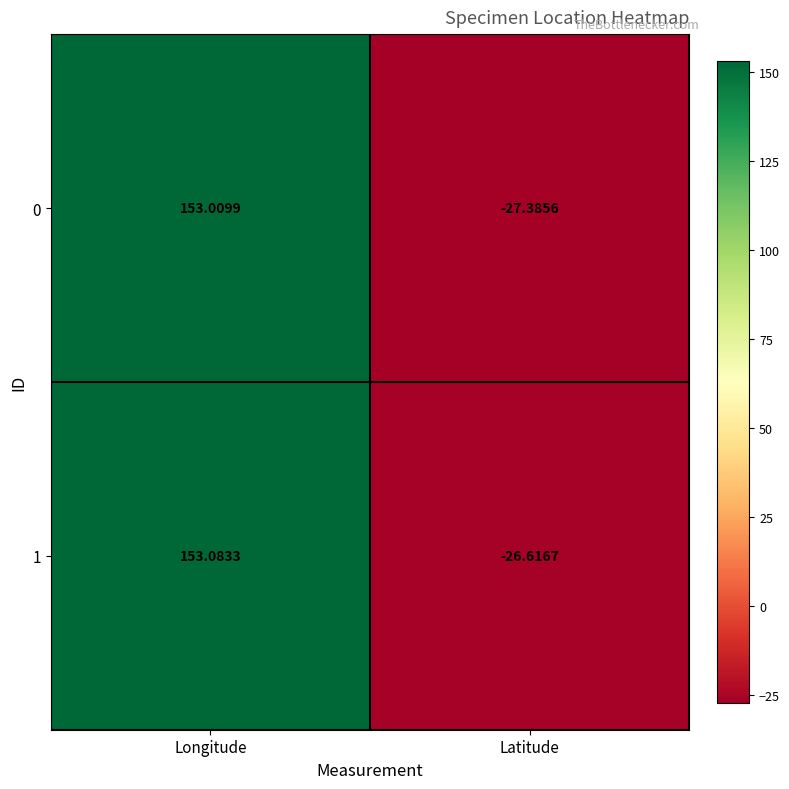

Where does the 0 series first go above 153?

Longitude